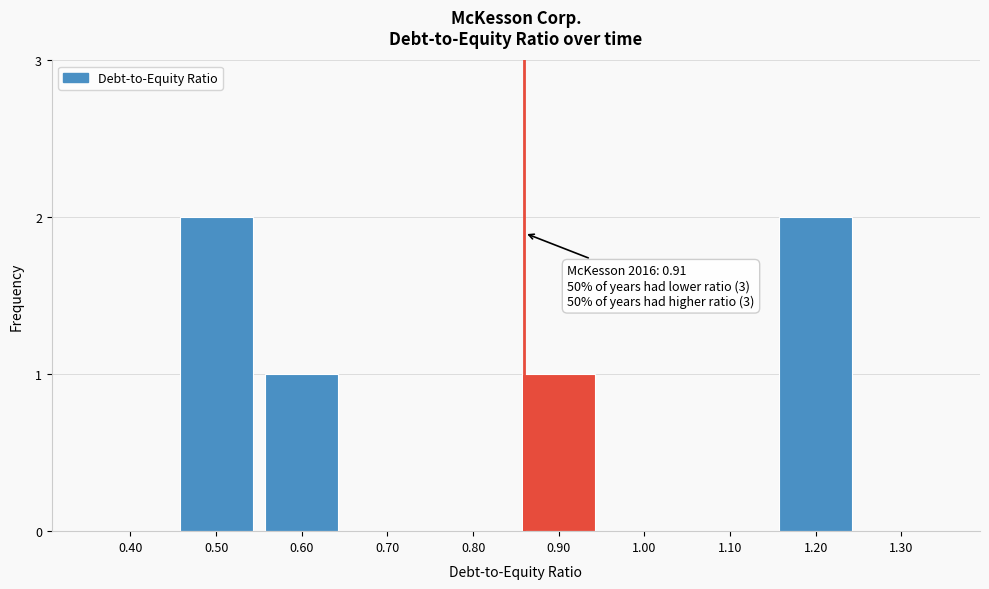

Reading left to right, what are all the values shown in this chart?

0.40=0	0.50=2	0.60=1	0.70=0	0.80=0	0.90=1	1.00=0	1.10=0	1.20=2	1.30=0